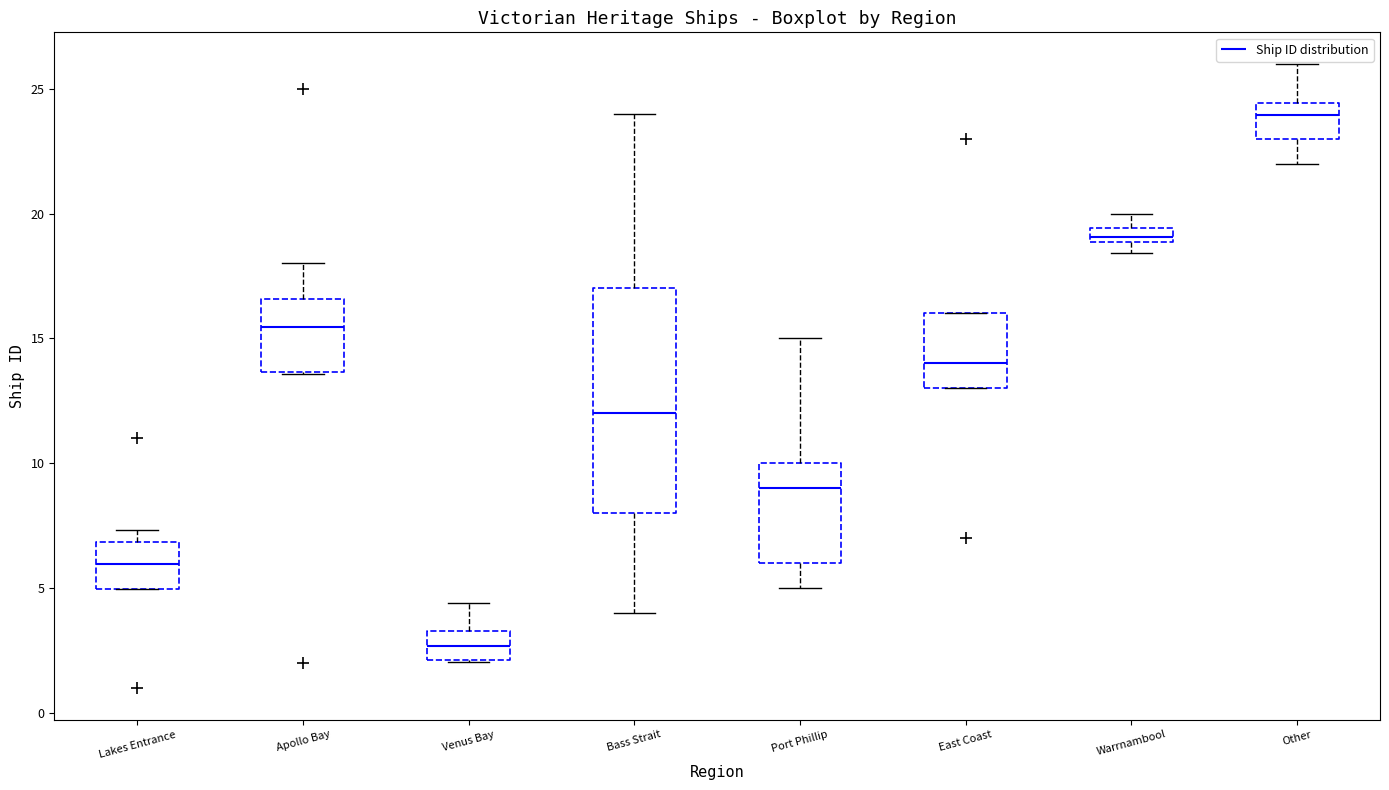

Which box has the lowest median line?

Venus Bay